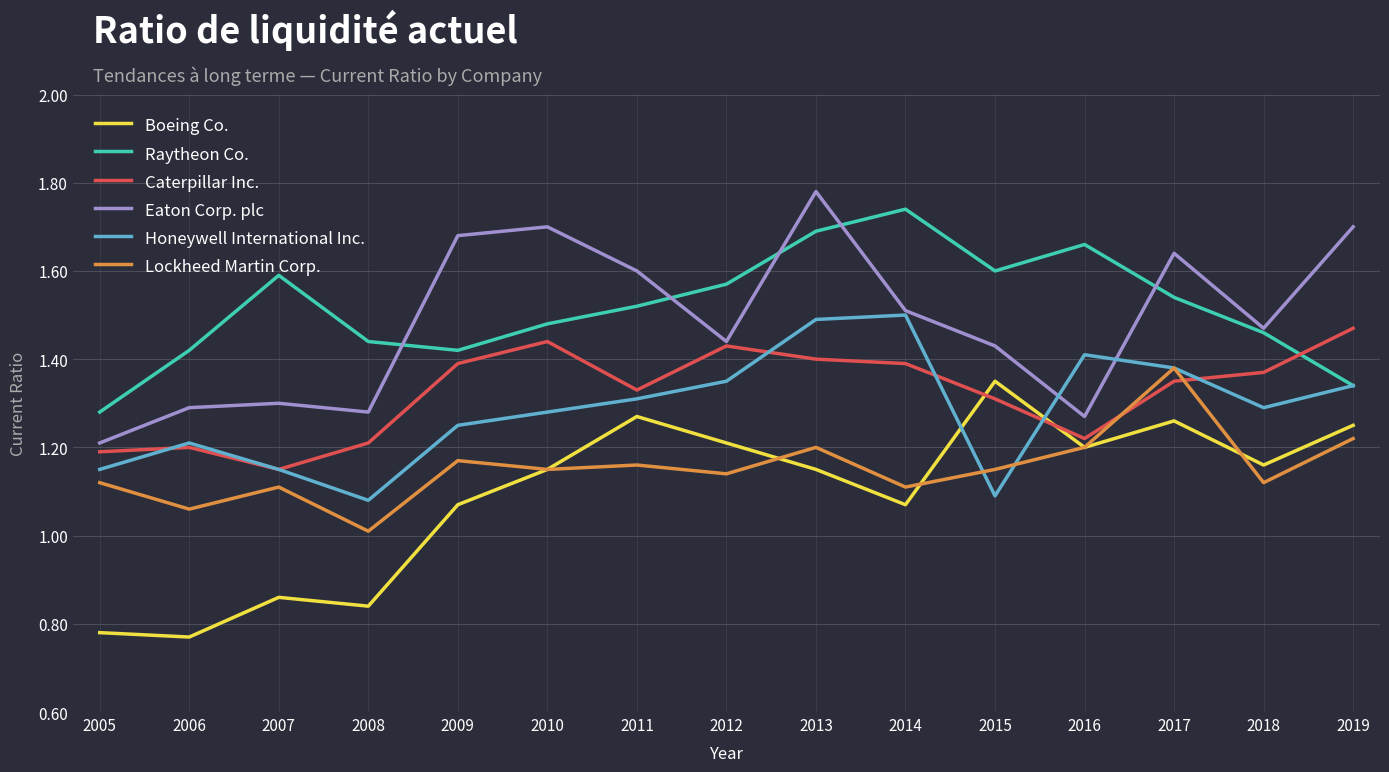

What is the spread (max minus min) of values at 2008?

0.6